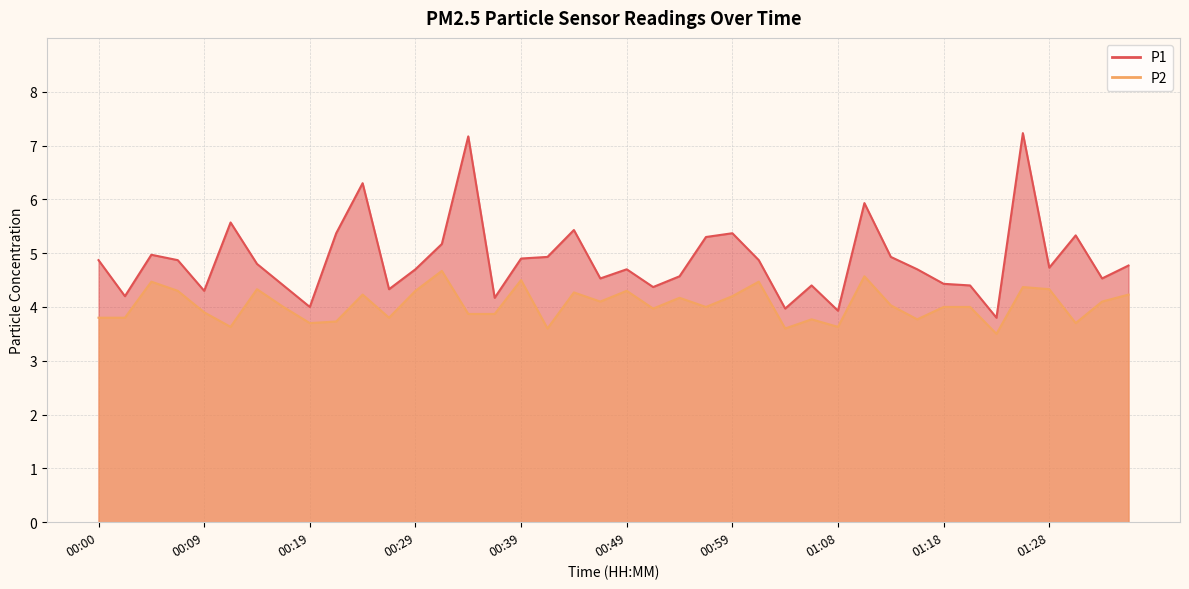

How many values in the P2 series exceed 4?

19